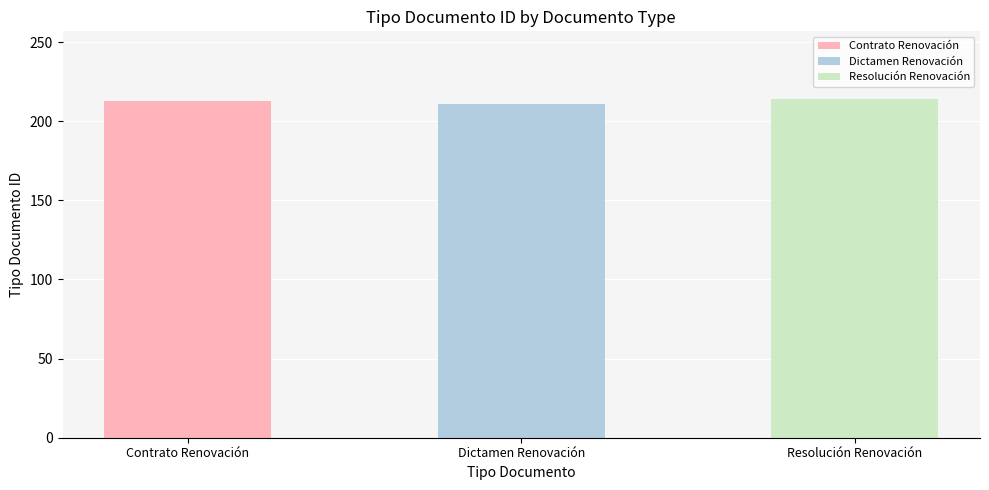

Are the bars grouped side by side (vs. stacked)?

No